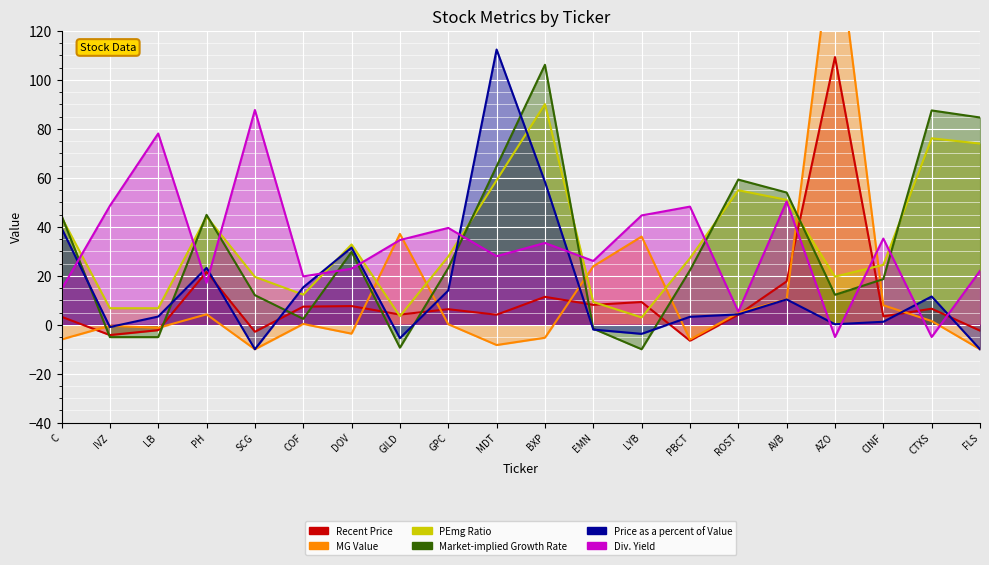

What is the spread (max minus min) of values at GPC?

39.3